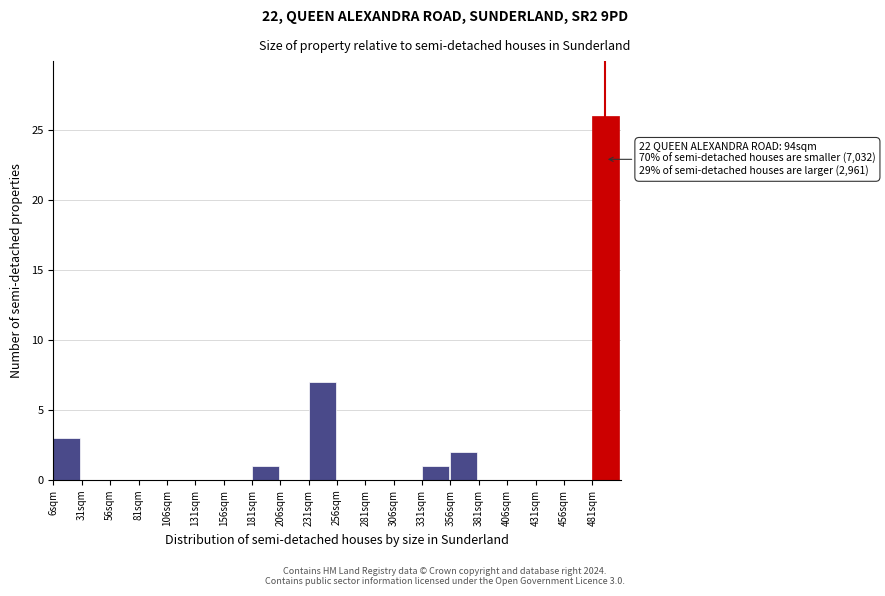

Over which range of the x-axis is the bar tallest?

481 to 506